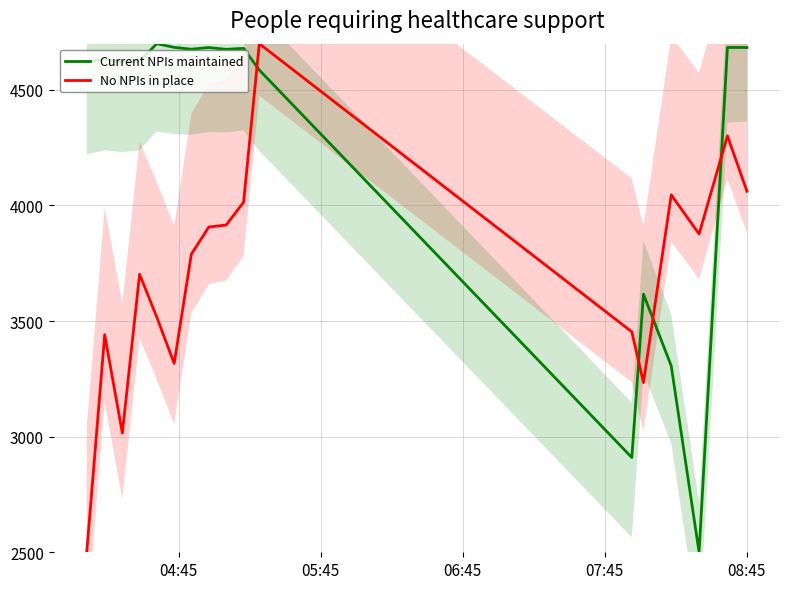

True or false: No NPIs in place and Current NPIs maintained intersect in this chart.

True